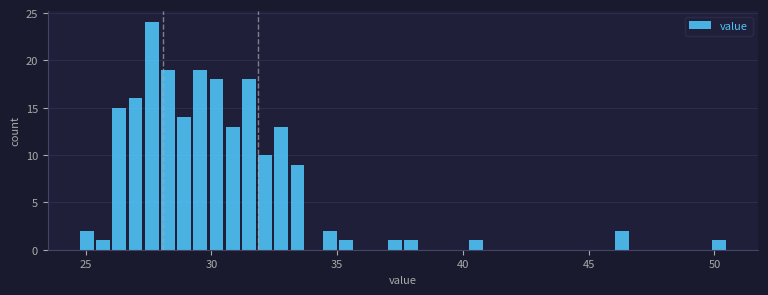

Around what value on the x-axis is the tallest bar? Give the approximate position of its centre, as read against the axis.

27.5